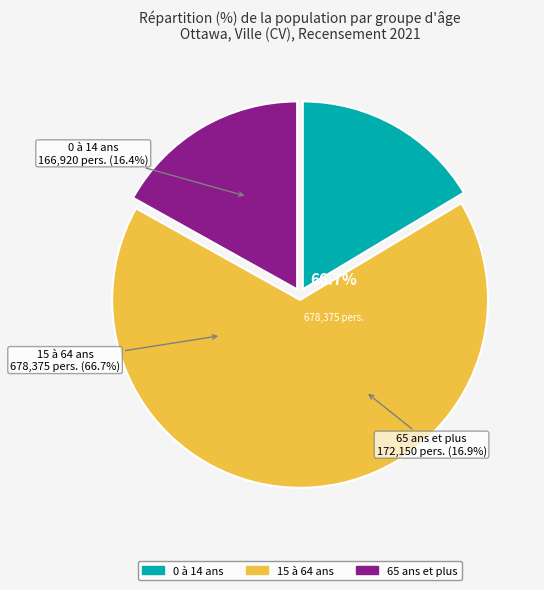

Does 15 à 64 ans represent more than half of the total?

Yes